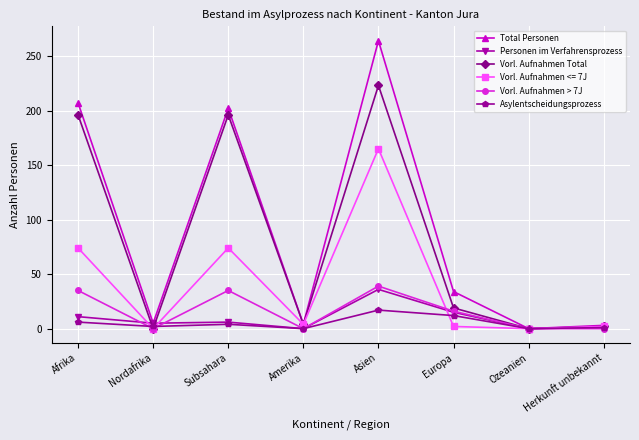

Which label corresponds to the largest value in the chart?

Asien